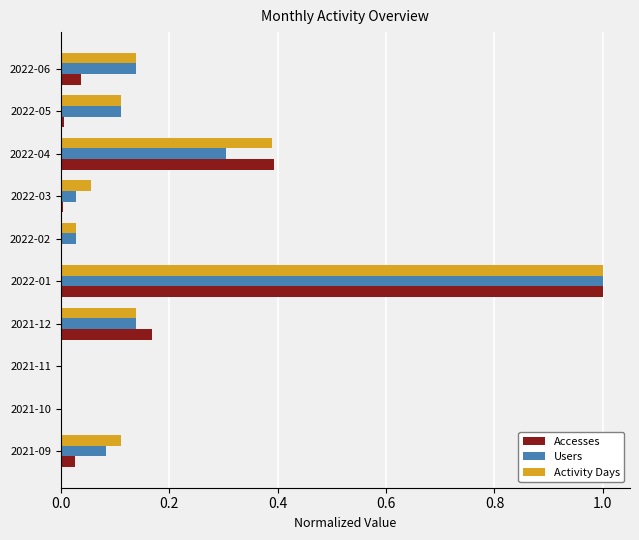

At which category is the sum across all series the highest?

2022-01